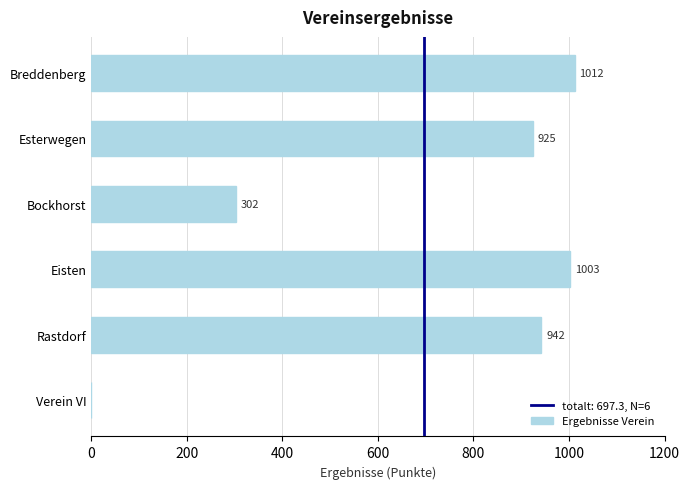

What is the greatest value displayed?

1012